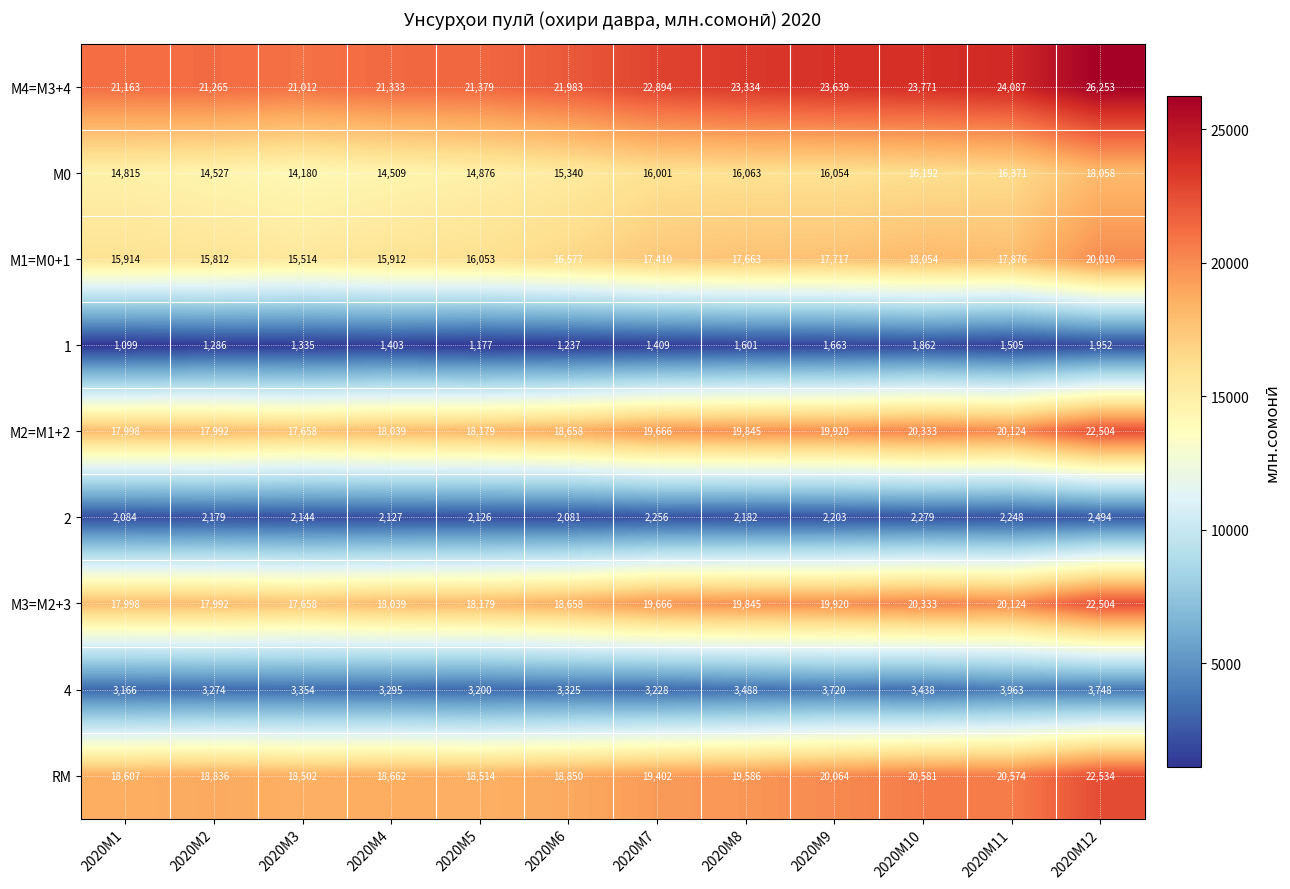

Is it true that 4 equals 3963 at 2020M11?

True